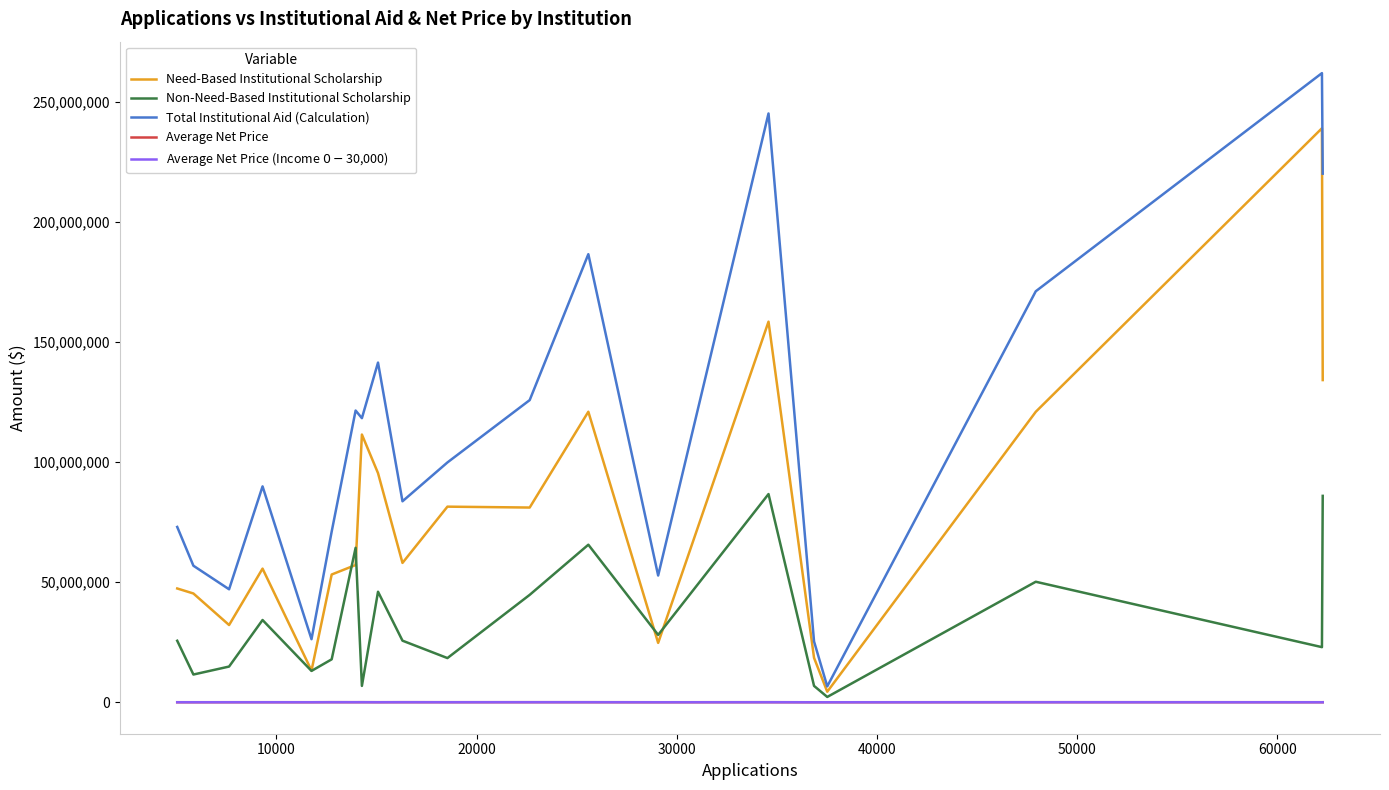

True or false: Total Institutional Aid (Calculation) and Average Net Price cross at least once.

False